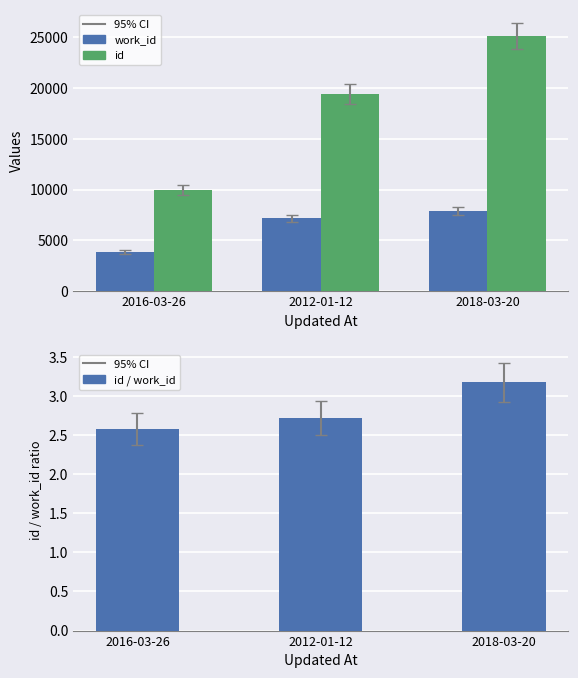

What is the value of the id bar at the 3rd from the left?

25155.0